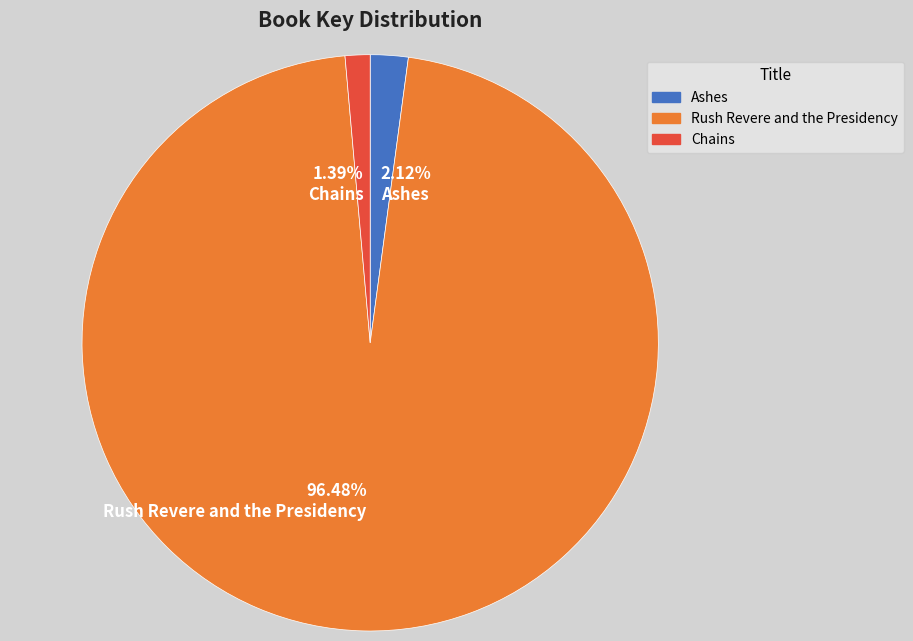

Combined, what portion of the pie is Chains and Ashes?

3.5%